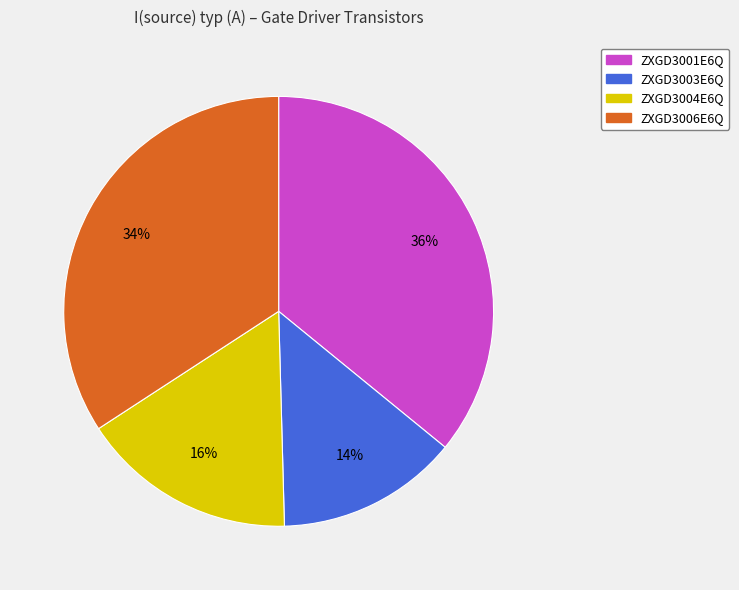

Which slice is the smallest?

ZXGD3003E6Q